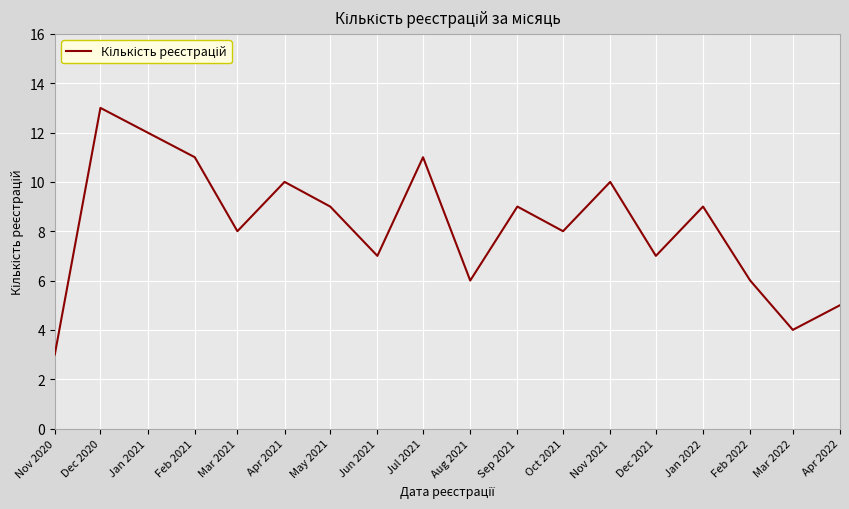

What is the sum of the values at Mar 2021 and Mar 2022?

12